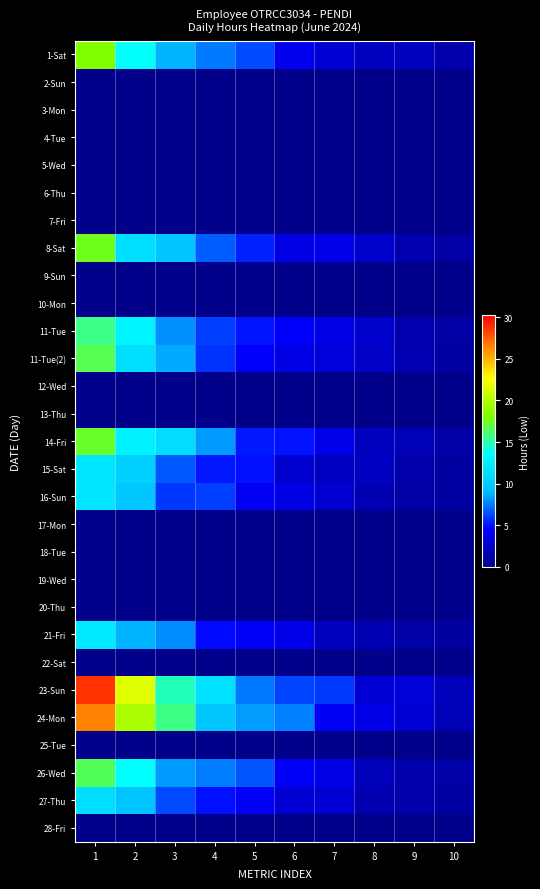

What is the difference between the highest and lowest values at 10?

1.9